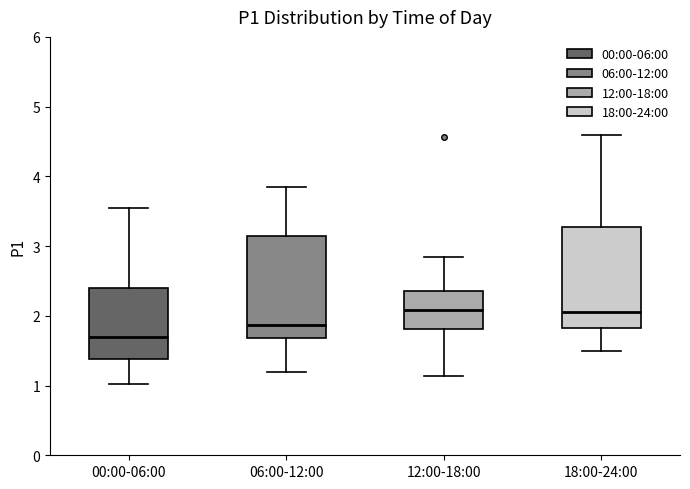

Where does the upper whisker of the box for 18:00-24:00 end on the y-axis? The values are not printed on the chart, so give them approximately, as read against the axis.

4.6